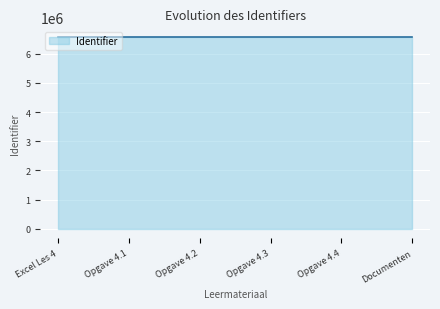

Is it true that the value at Documenten is 4522620?

False